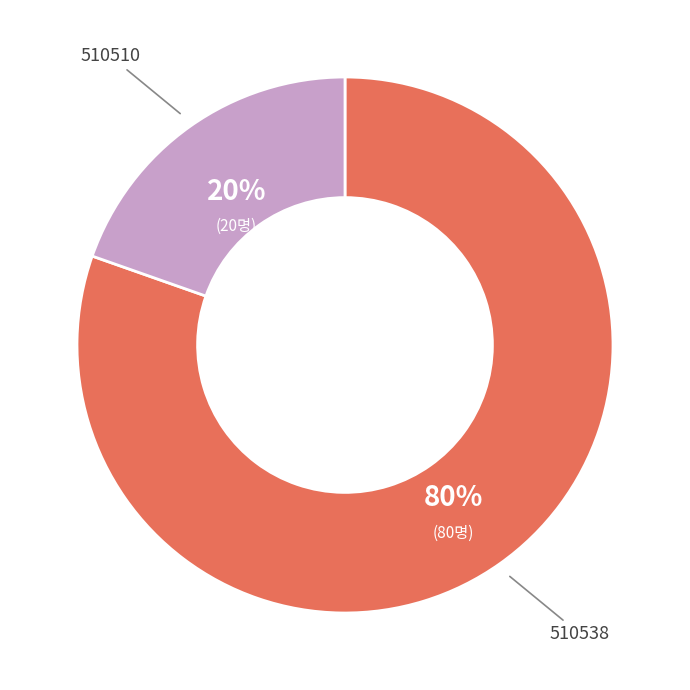

Is it true that 510538 is 87% of the pie?

False